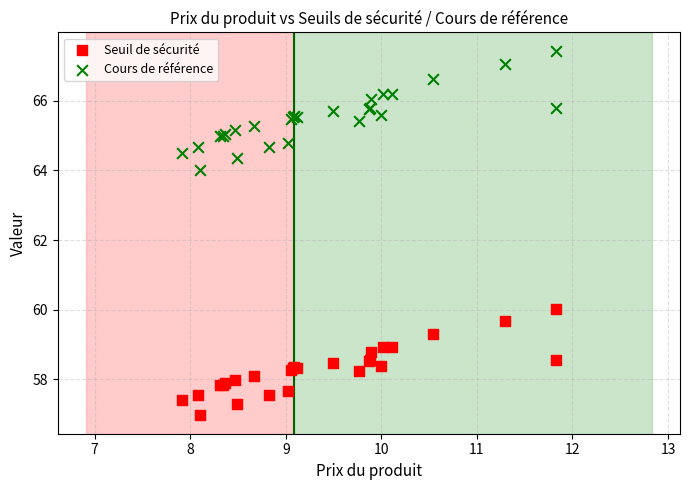

Which series reaches the maximum Y coordinate?

Cours de référence